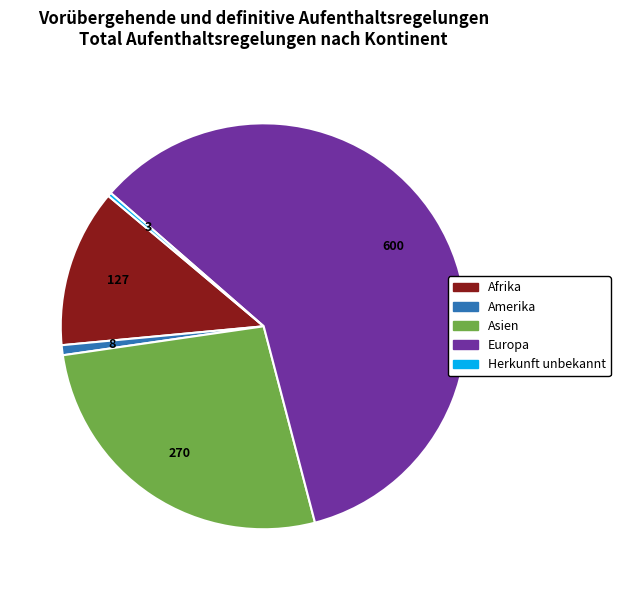

Do Herkunft unbekannt and Europa together represent more than half of the pie?

Yes